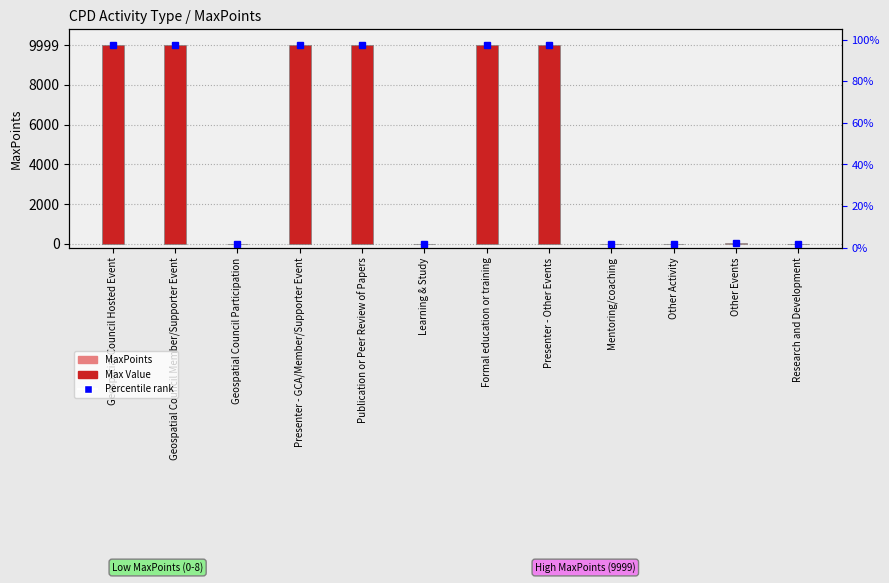

What is the difference between the second highest and minimum values?

9999